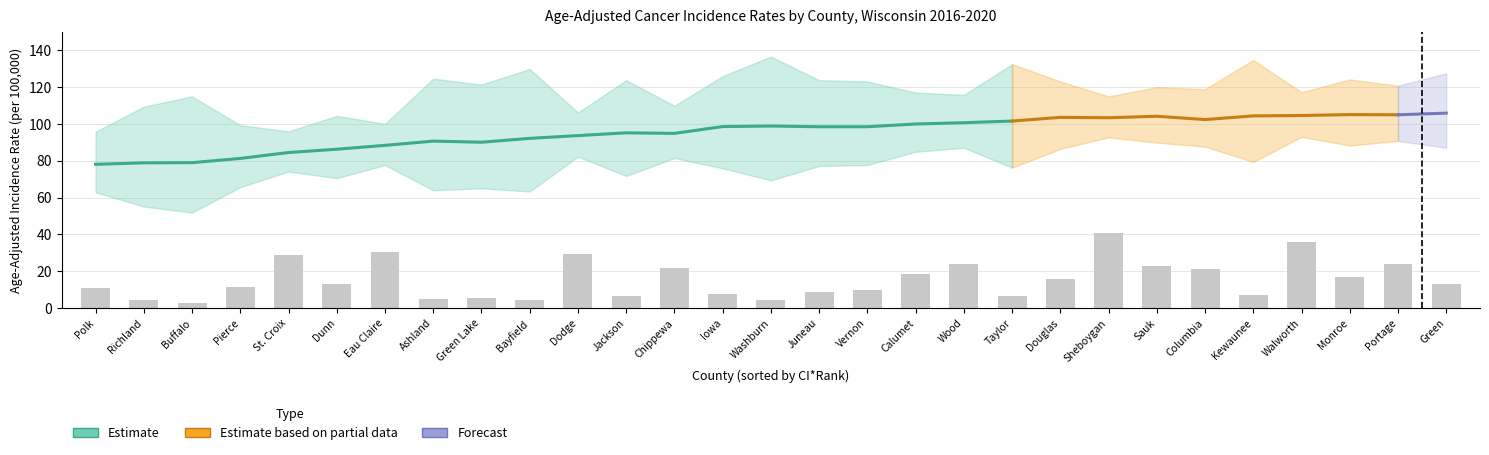

Is it true that avg_count equals 18.0 at rate?

True